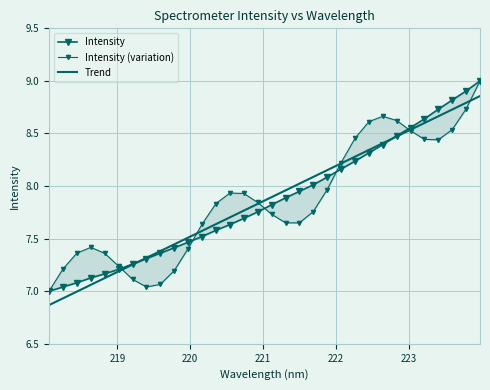

Which series ends up on top after the final intersection of Intensity and Intensity (variation)?

Intensity